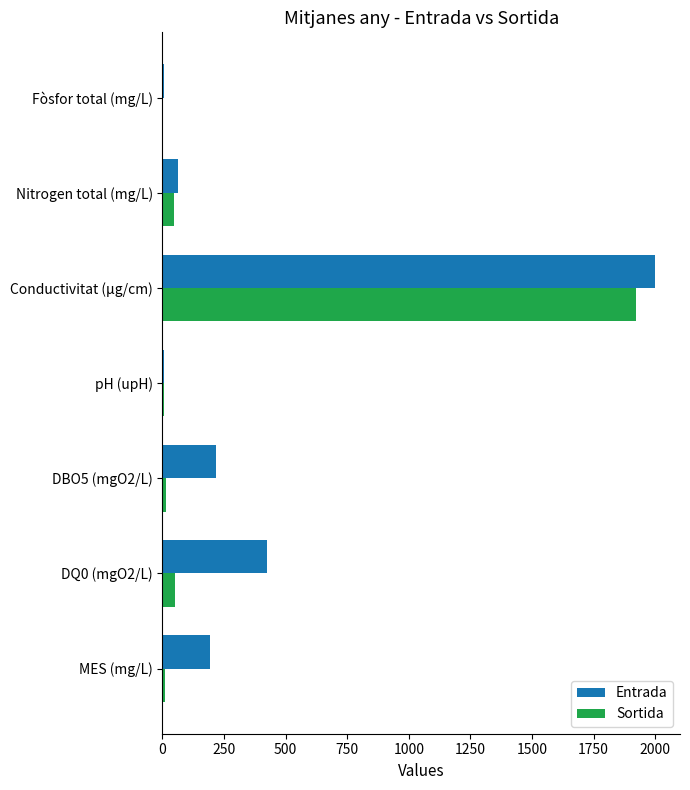

Where is Sortida nearest to the value 963?

DQ0 (mgO2/L)